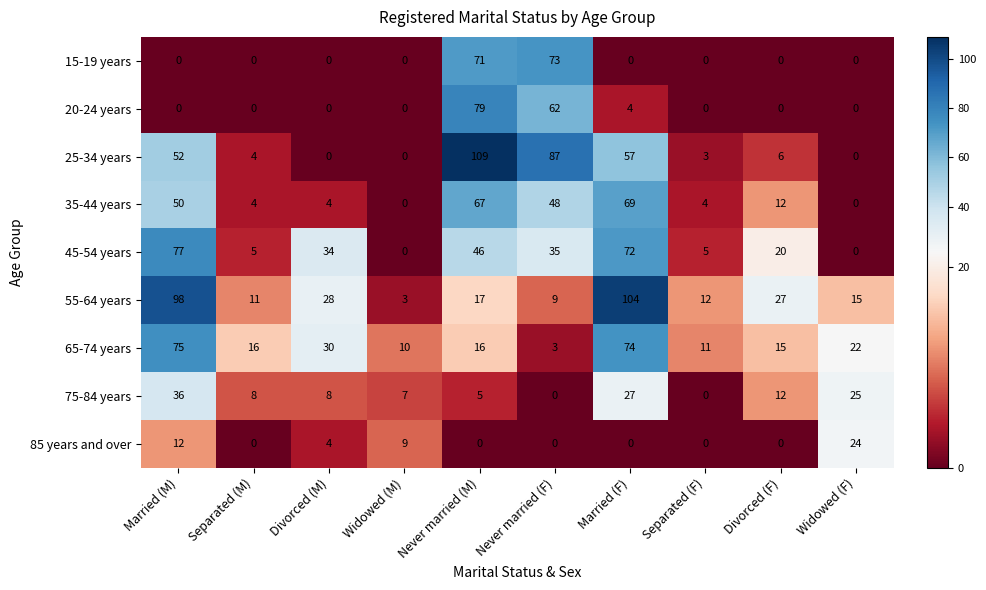

What is the maximum value shown in the chart?

109